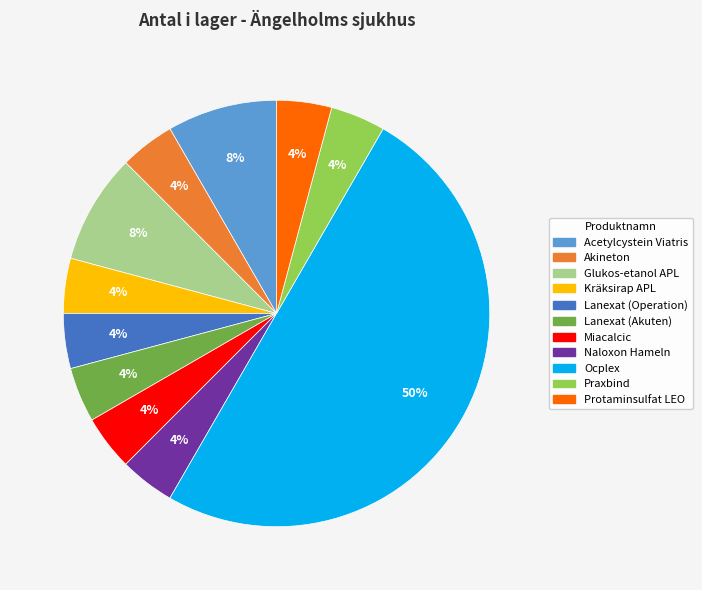

To the nearest percent, what is the difference between the Acetylcystein Viatris and Miacalcic slice percentages?

4%